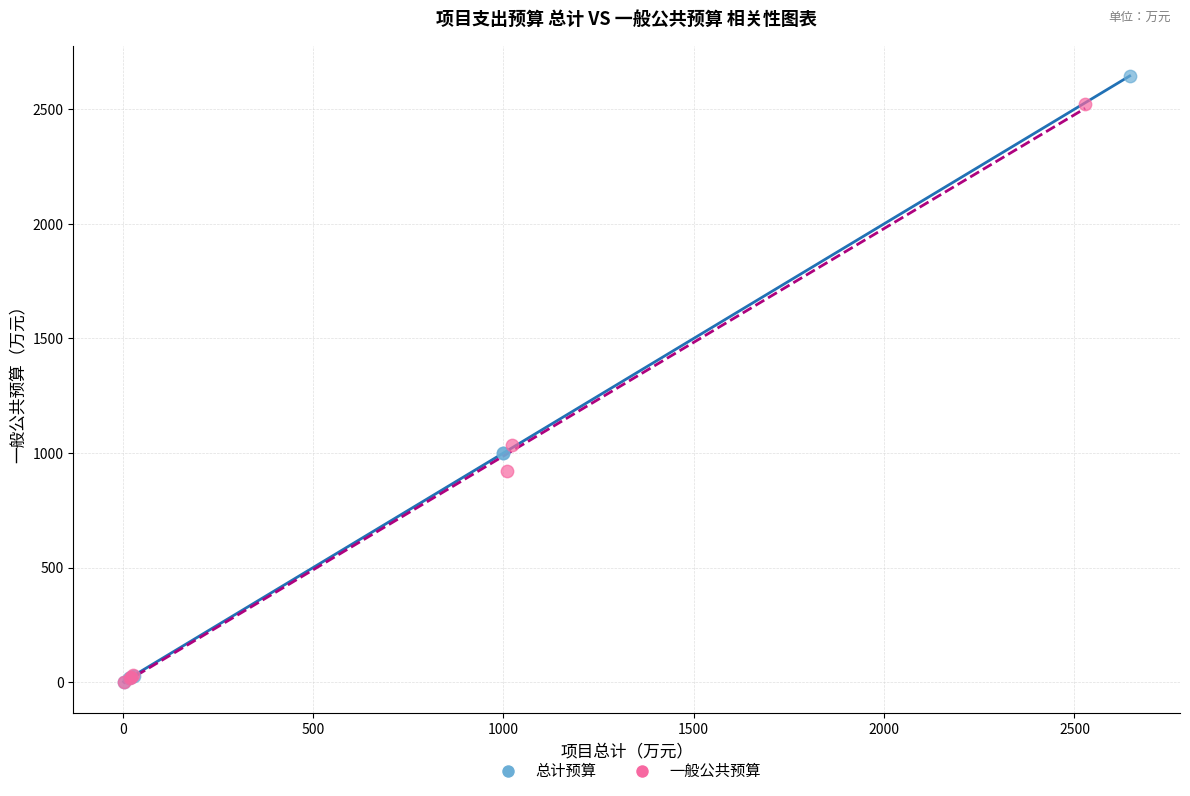

Which series has the largest Y range (max minus min)?

总计预算